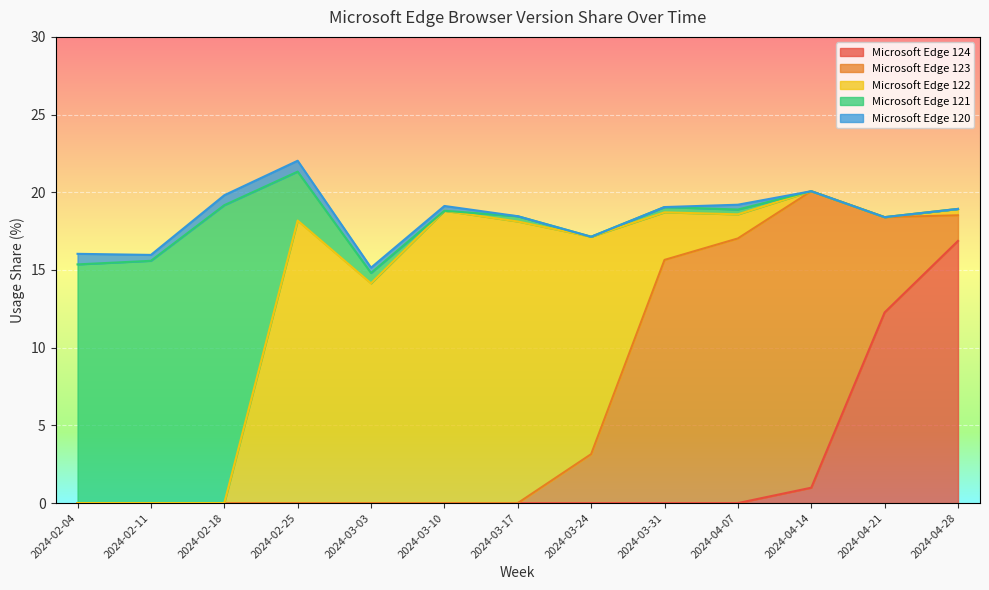

Reading right to left, what are all the values shown in this chart?

Microsoft Edge 124: 16.9	12.3	1.0	0.0	0.0	0.0	0.0	0.0	0.0	0.0	0.0	0.0	0.0
Microsoft Edge 123: 1.6	6.1	19.1	17.0	15.7	3.1	0.0	0.0	0.0	0.0	0.0	0.0	0.0
Microsoft Edge 122: 0.4	0.0	0.0	1.6	3.1	14.0	18.1	18.8	14.1	18.2	0.0	0.0	0.0
Microsoft Edge 121: 0.0	0.0	0.0	0.3	0.3	0.0	0.3	0.0	0.7	3.1	19.2	15.6	15.4
Microsoft Edge 120: 0.0	0.0	0.0	0.3	0.0	0.0	0.0	0.3	0.3	0.7	0.6	0.4	0.7